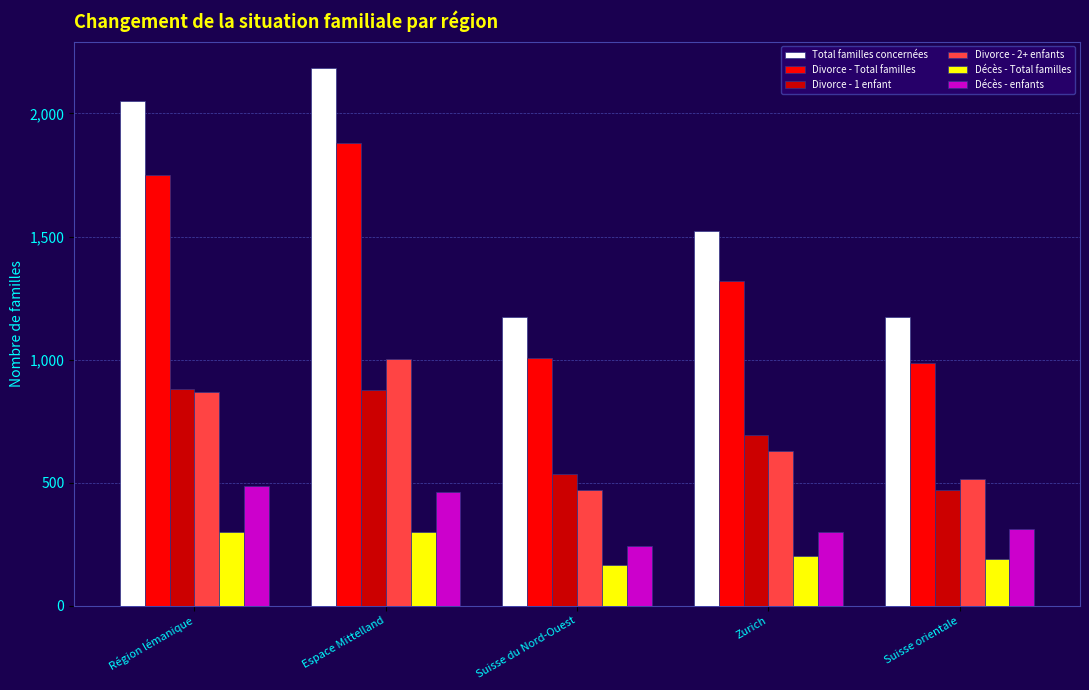

At how many categories does at least one series exceed 1381?

3